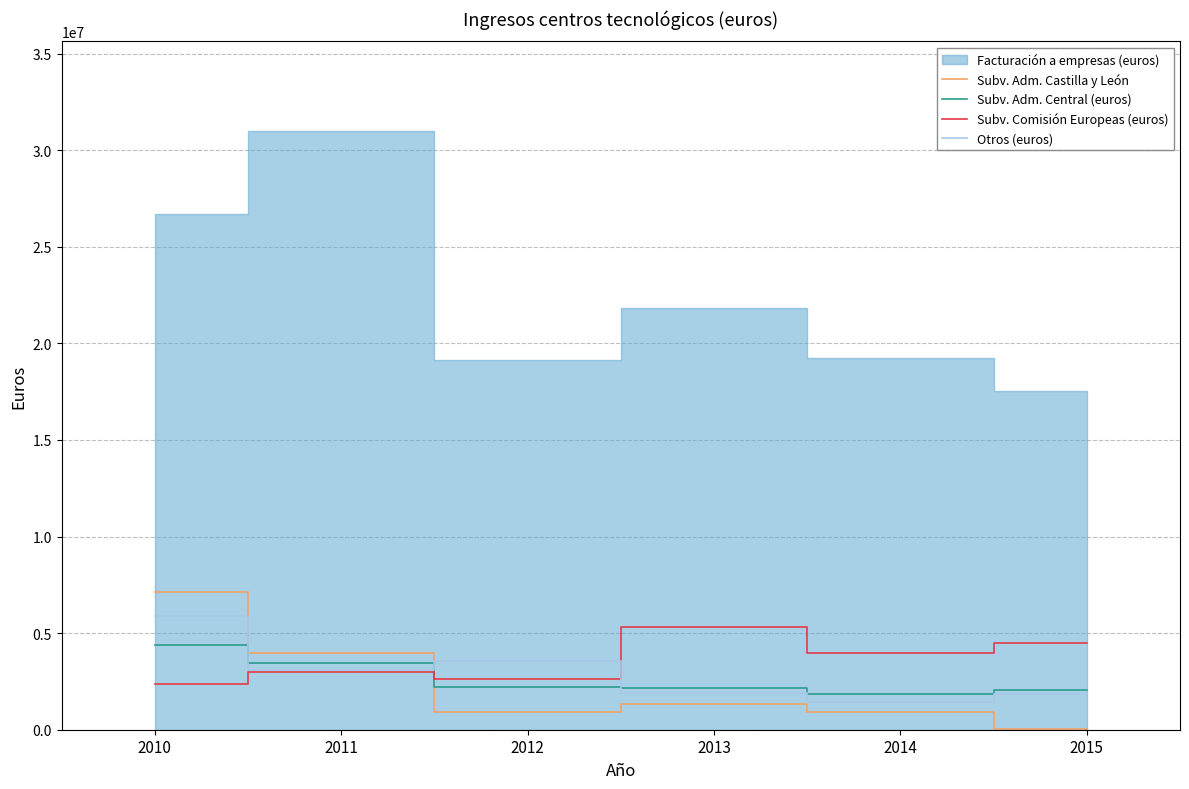

What value does the Otros (euros) series have at 2014?

1412553.0